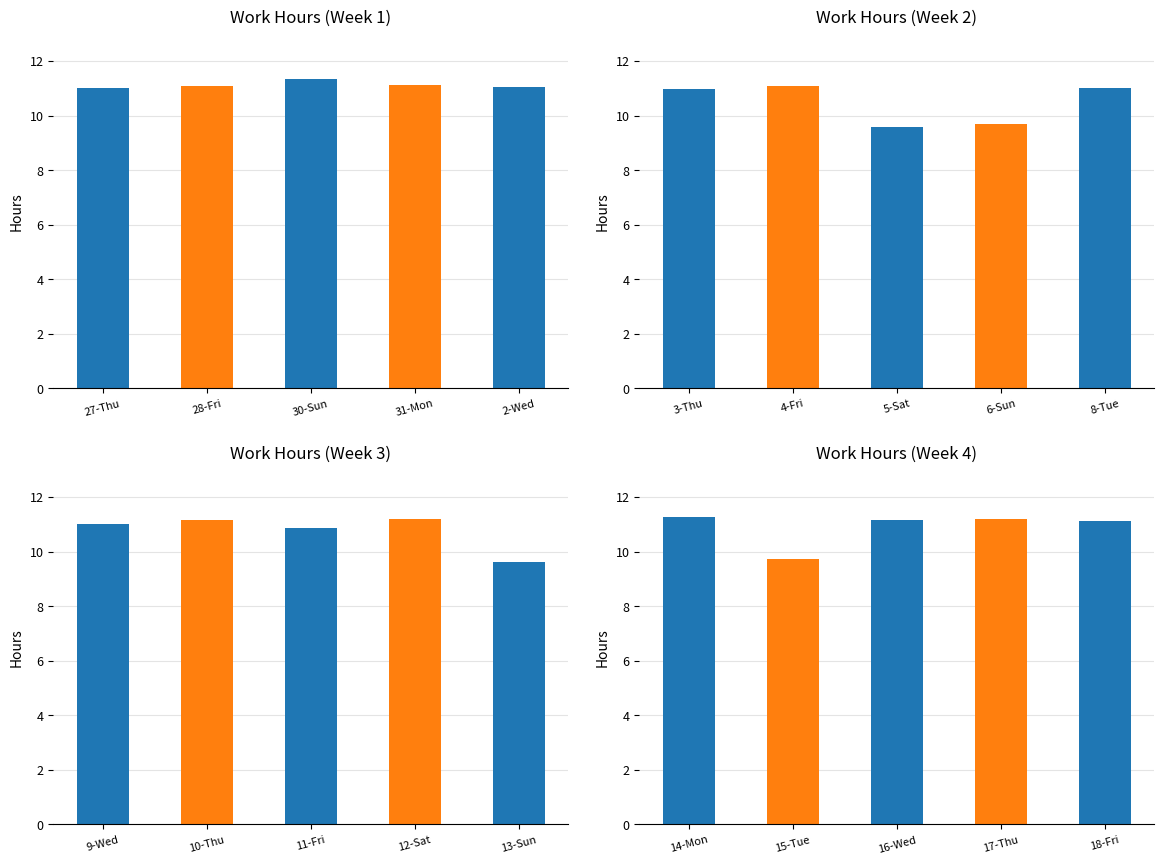

Reading left to right, what are all the values shown in this chart?

Low Hours Week 1: 11.0	11.1	11.3	11.1	11.1
Low Hours Week 2: 11.0	11.1	9.6	9.7	11.0
Low Hours Week 3: 11.0	11.2	10.9	11.2	9.6
Low Hours Week 4: 11.3	9.7	11.2	11.2	11.1